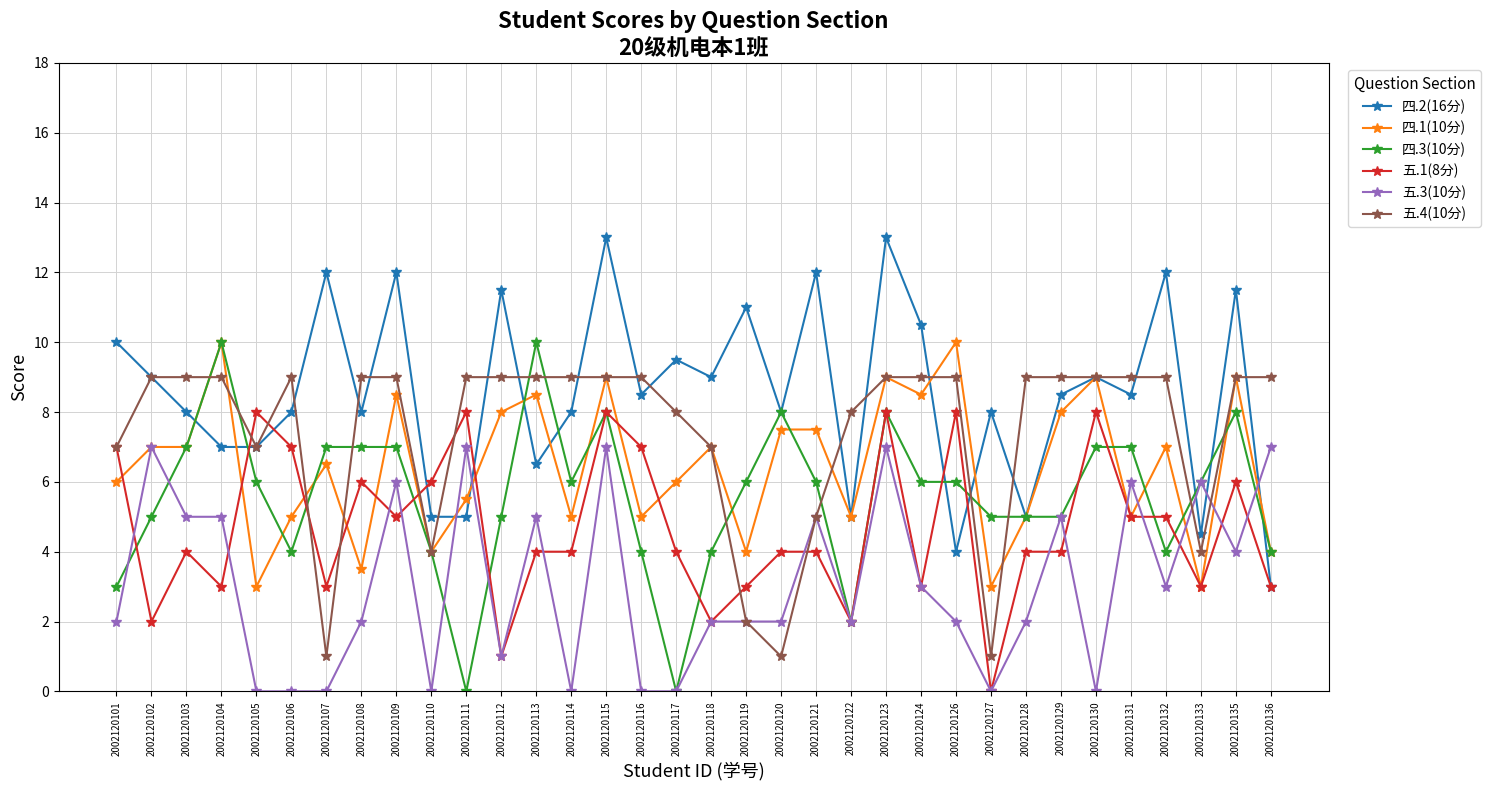

What is the difference between the 五.3(10分) values at 2002120136 and 2002120133?

1.0